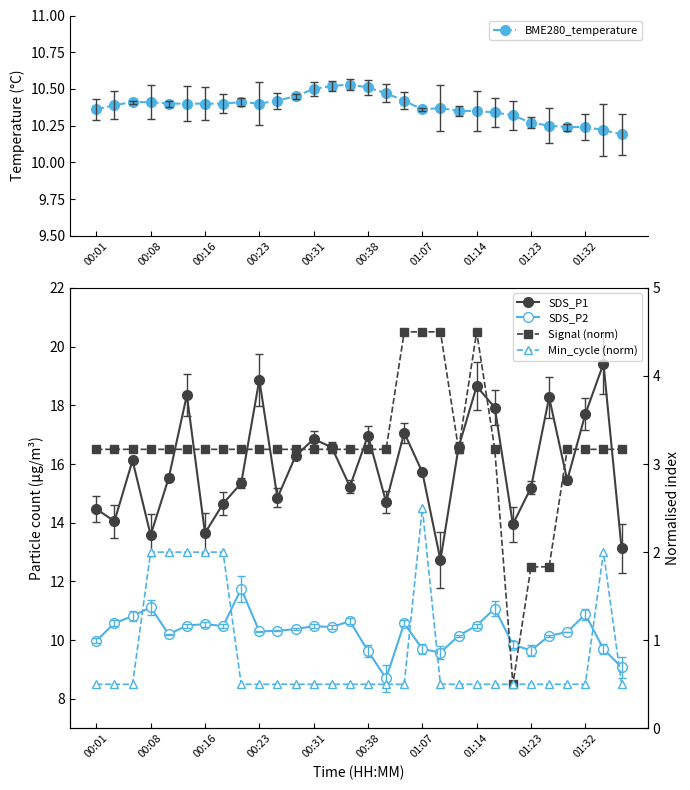

What is the value of the BME280_temperature point at the 16th from the left?

10.5